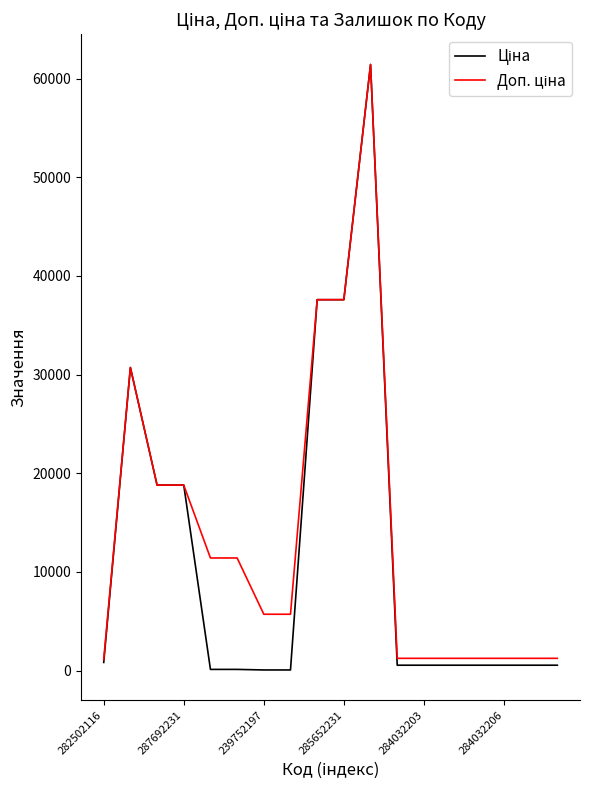

What is the maximum value shown in the chart?

61434.3